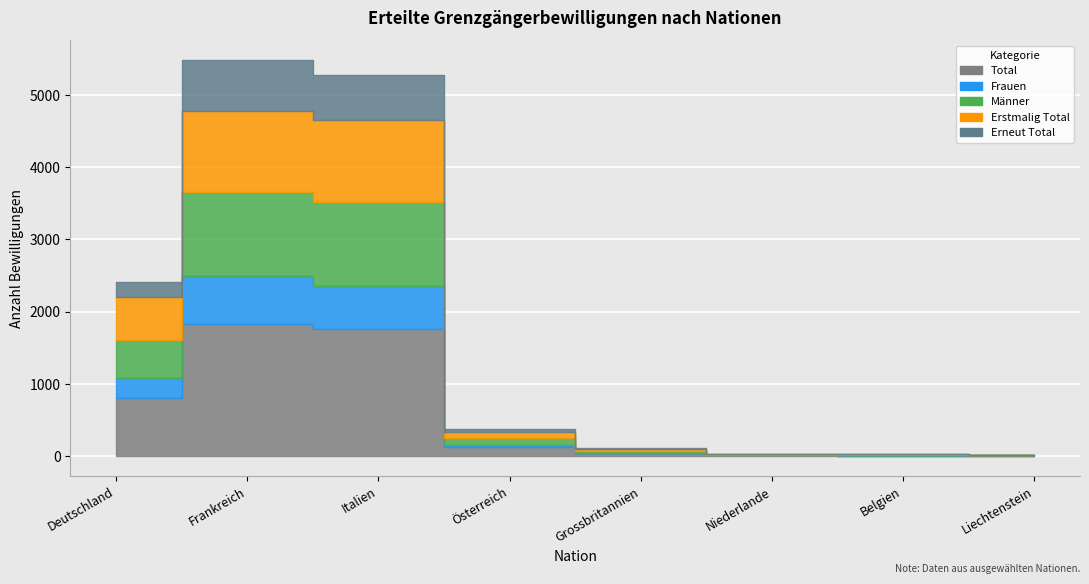

What position from the left is Grossbritannien?

5